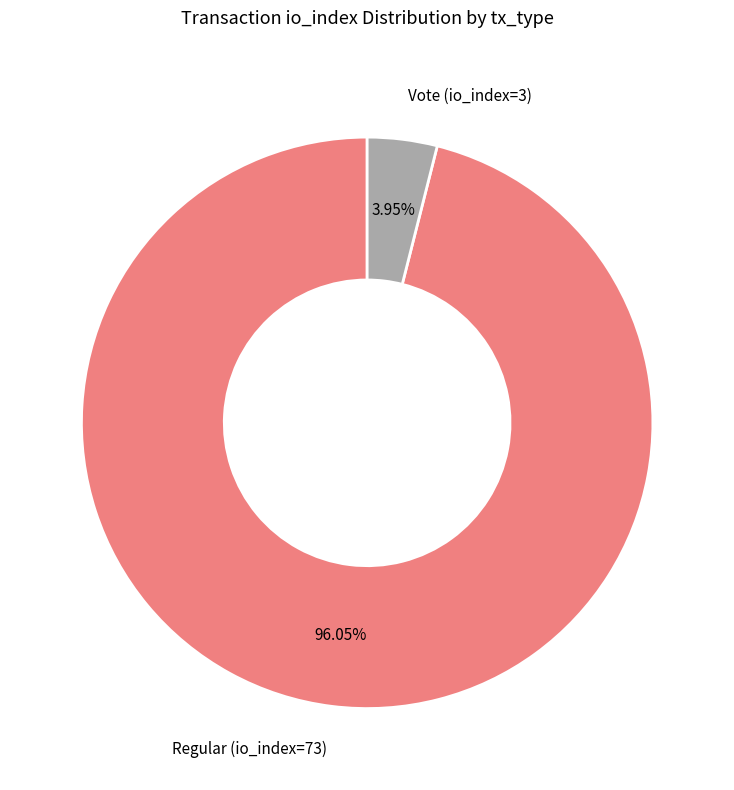

What is the ratio of the value at Regular (io_index=73) to the value at Vote (io_index=3)?

24.3